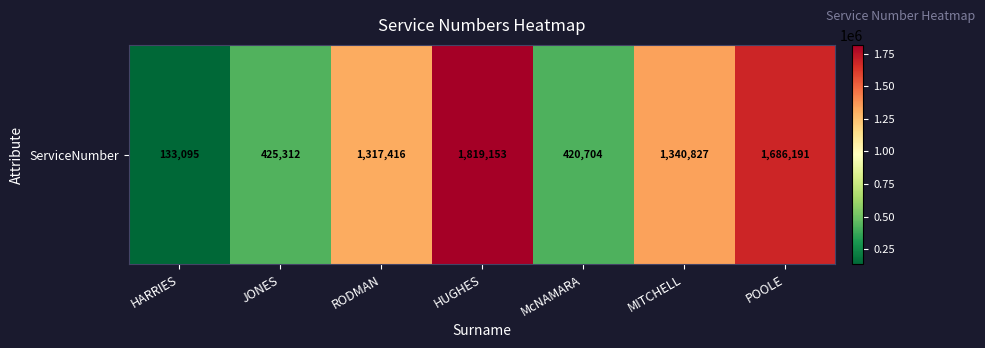

At which label does the data first exceed 1317416?

HUGHES